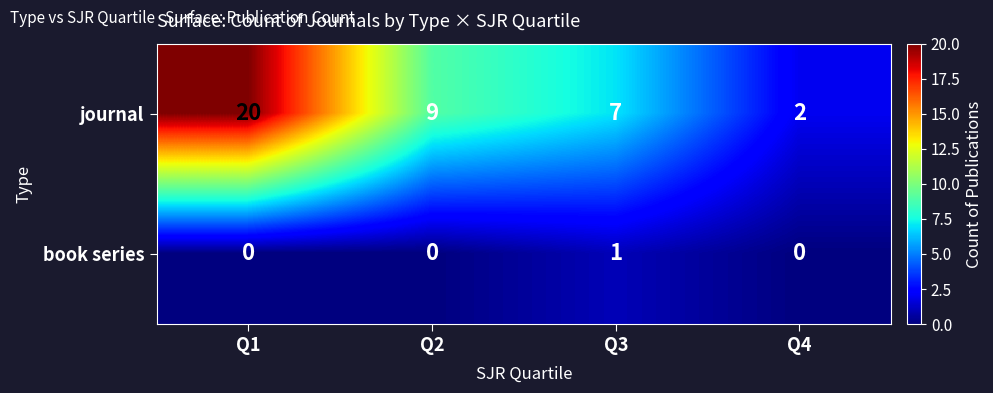

What is the total value across all series at Q3?

8